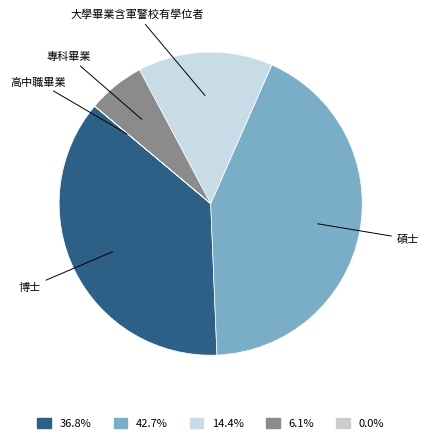

Which category has the biggest portion of the pie?

碩士